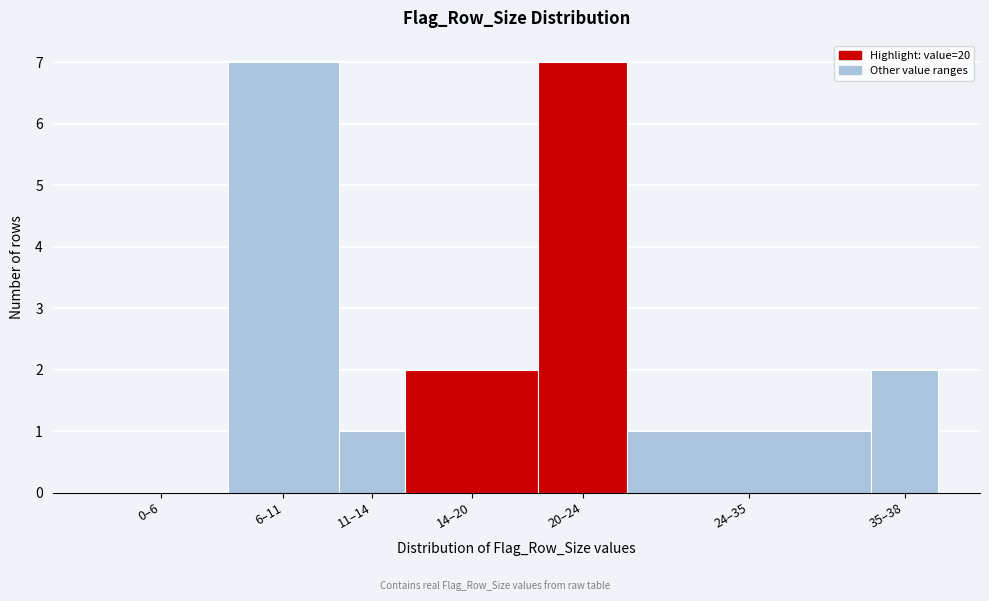

Reading left to right, list all the values displayed in this chart.

0–6=0	6–11=7	11–14=1	14–20=2	20–24=7	24–35=1	35–38=2